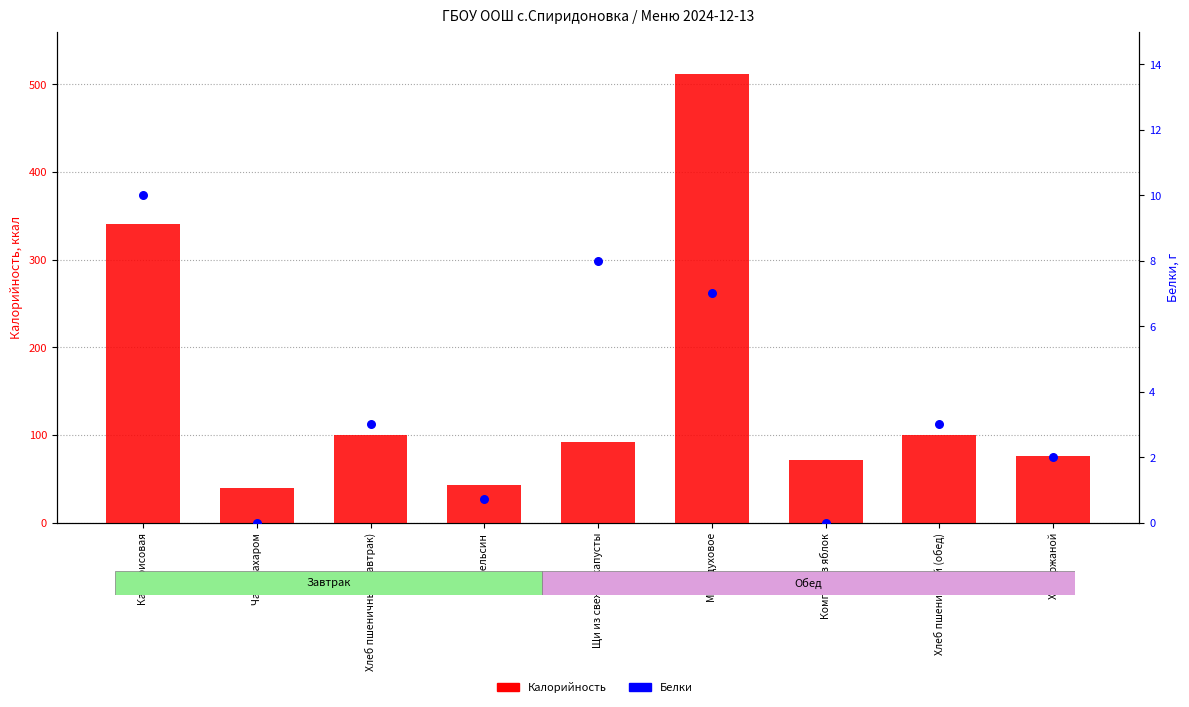

Is the value of Белки at Хлеб ржаной greater than the value of Калорийность at Мясо духовое?

No